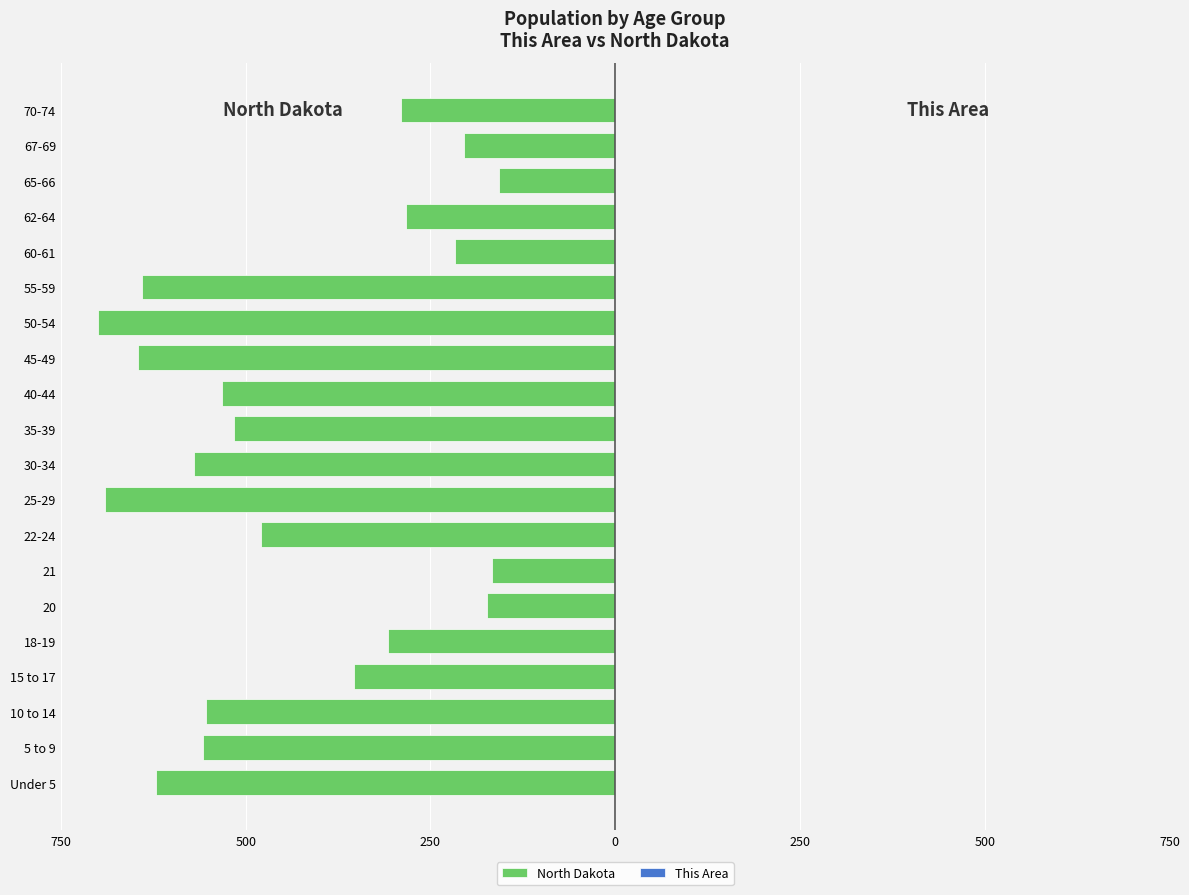

True or false: North Dakota has a value of -291.9 at 60-61.

False